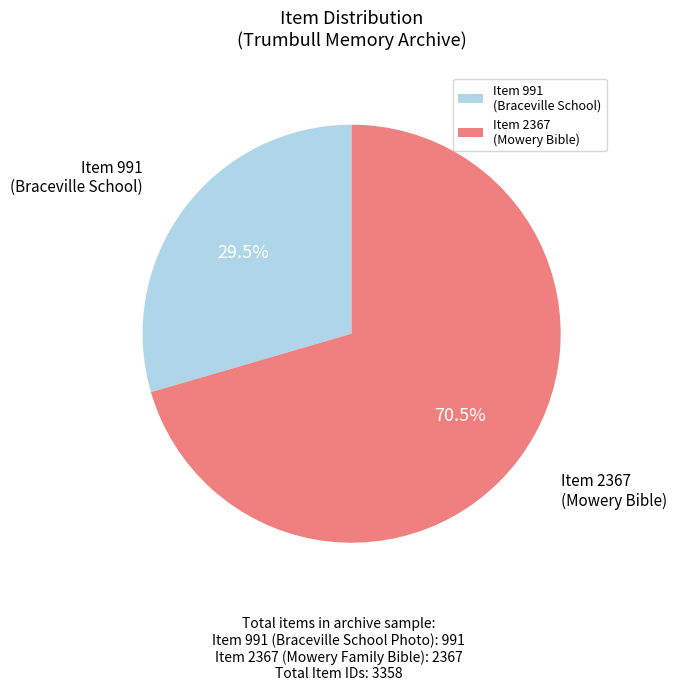

Rank the categories by value from lowest to highest.

Item 991 (Braceville School), Item 2367 (Mowery Bible)